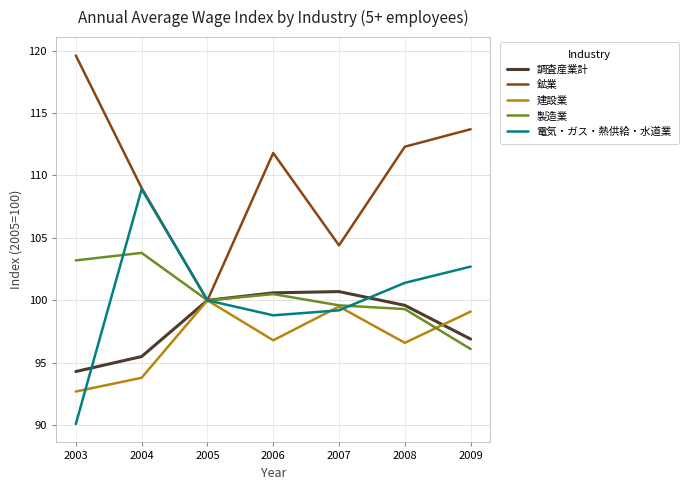

What is the sum of the 建設業 values at 2005 and 2004?

193.8